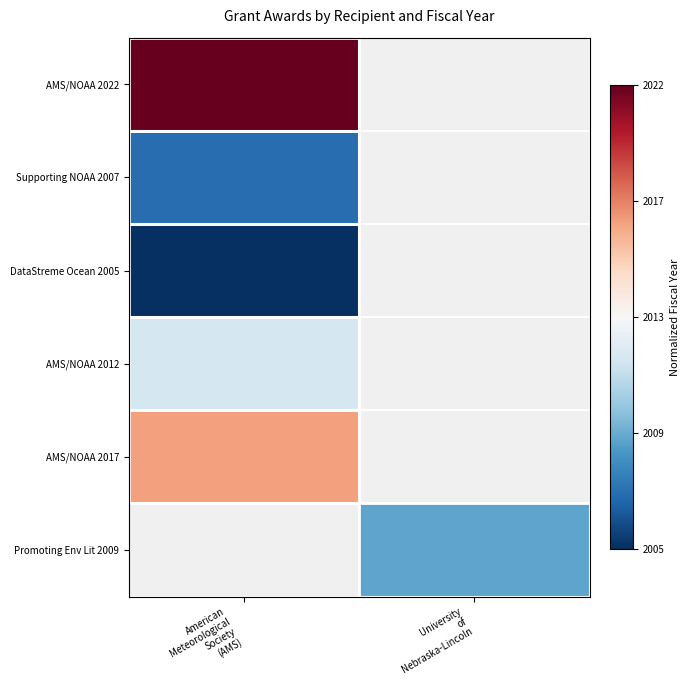

Is the value of AMS/NOAA 2012 at University of Nebraska-Lincoln greater than the value of AMS/NOAA 2017 at American Meteorological Society (AMS)?

No